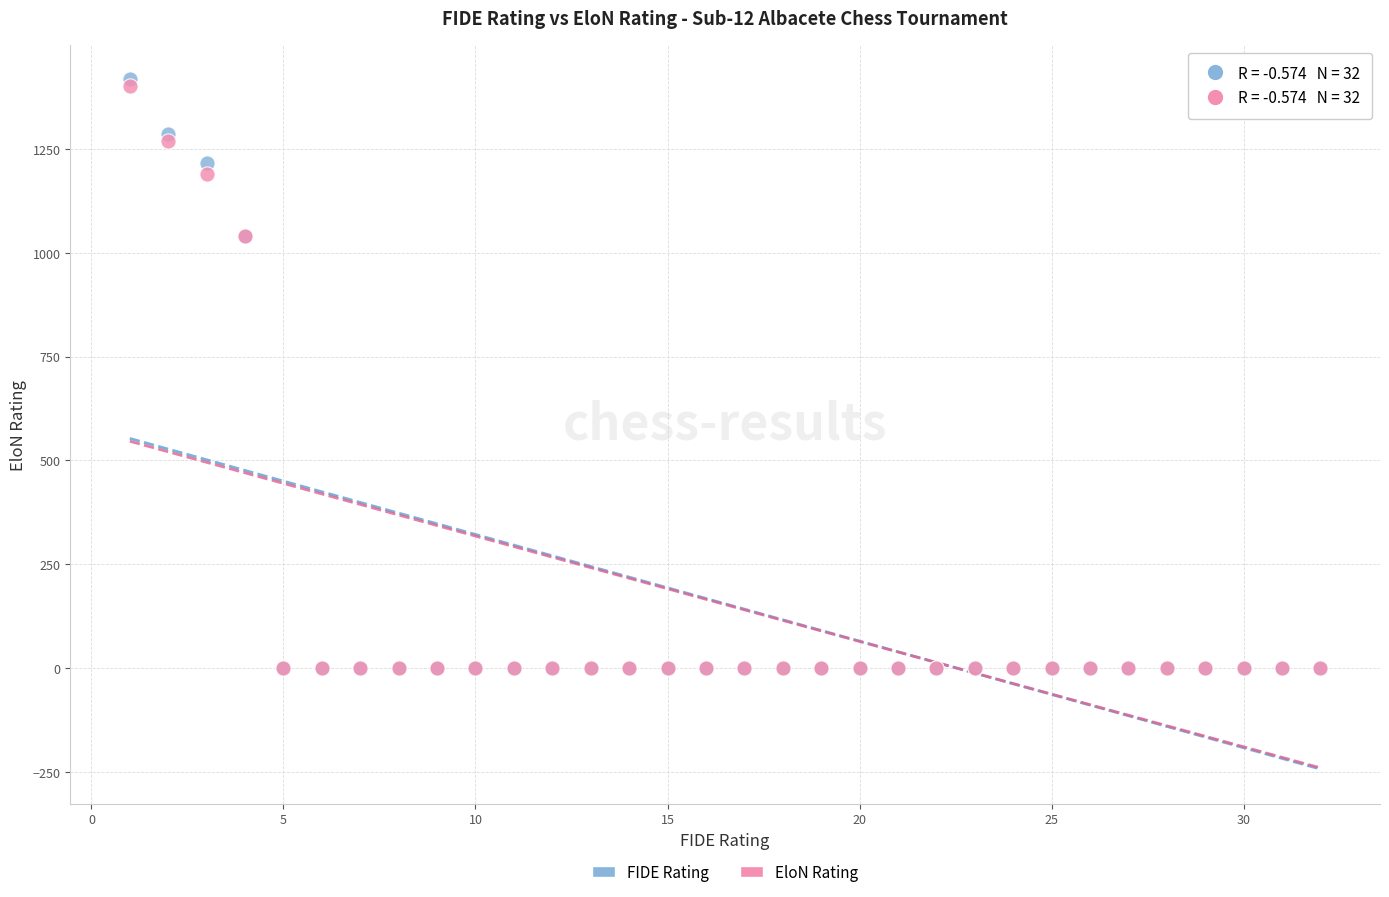

Which series has the widest spread of Y values?

FIDE Rating